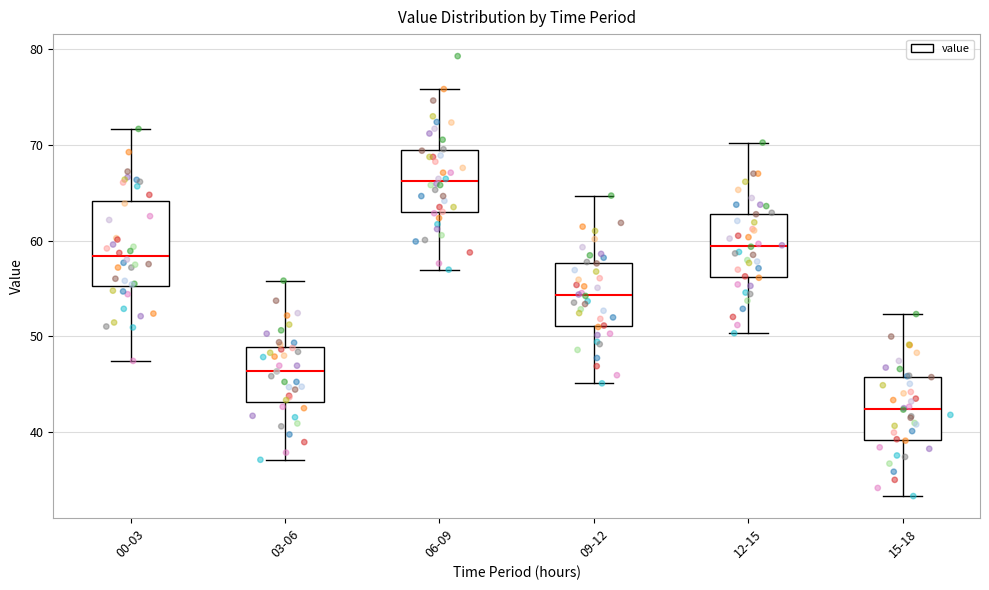

Reading left to right, transcribe this box plot: for each box, give where its median line is, the range the box spans, and where its two whiskers end, as read against the y-axis. The values are not printed on the chart, so give them approximately, as read against the axis.

00-03: median 58, box 55 to 64, whiskers 47 to 72
03-06: median 46, box 43 to 49, whiskers 37 to 56
06-09: median 66, box 63 to 69, whiskers 57 to 76
09-12: median 54, box 51 to 58, whiskers 45 to 65
12-15: median 59, box 56 to 63, whiskers 50 to 70
15-18: median 42, box 39 to 46, whiskers 33 to 52